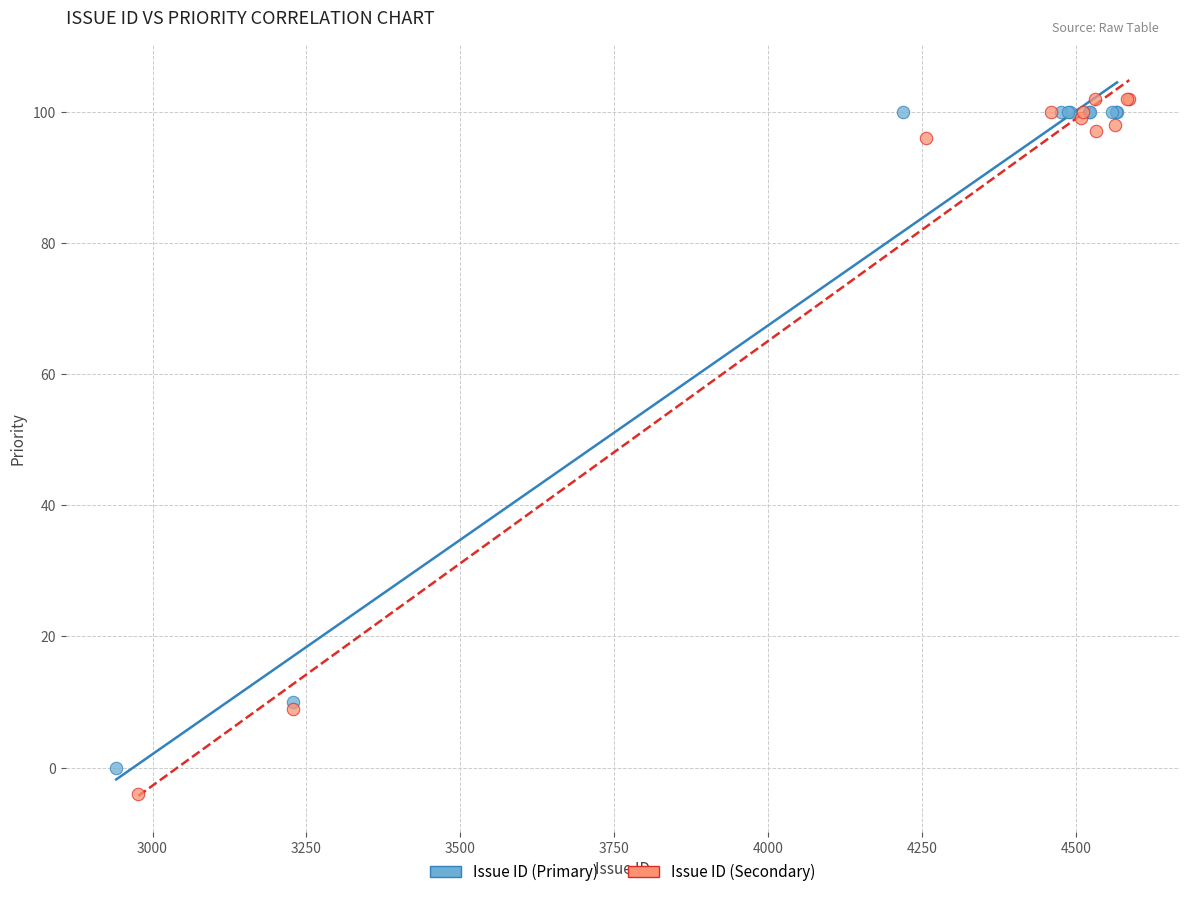

Which series has the largest Y range (max minus min)?

Issue ID (Secondary)